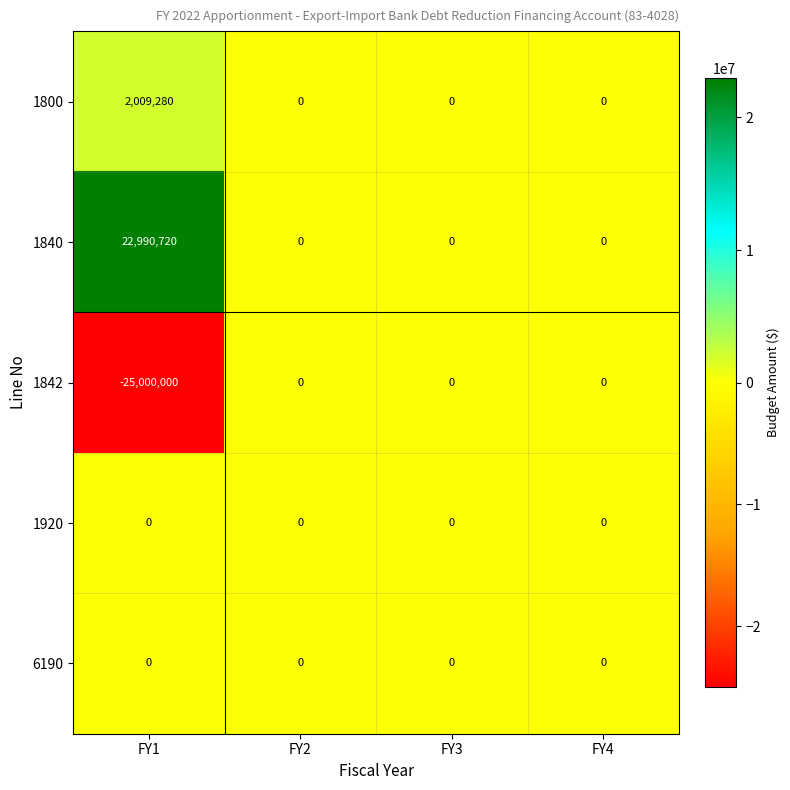

Reading left to right, what are all the values shown in this chart?

1800: 2009280	0	0	0
1840: 22990720	0	0	0
1842: -25000000	0	0	0
1920: 0	0	0	0
6190: 0	0	0	0